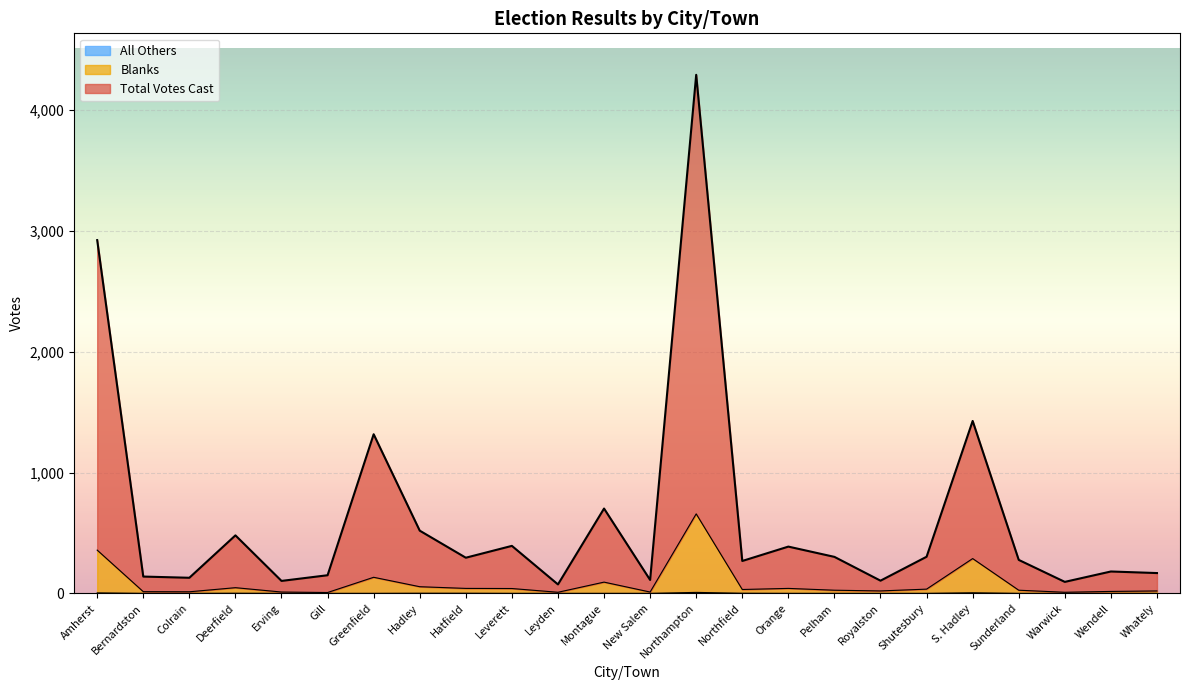

Does the chart display data point markers on the line(s)?

No